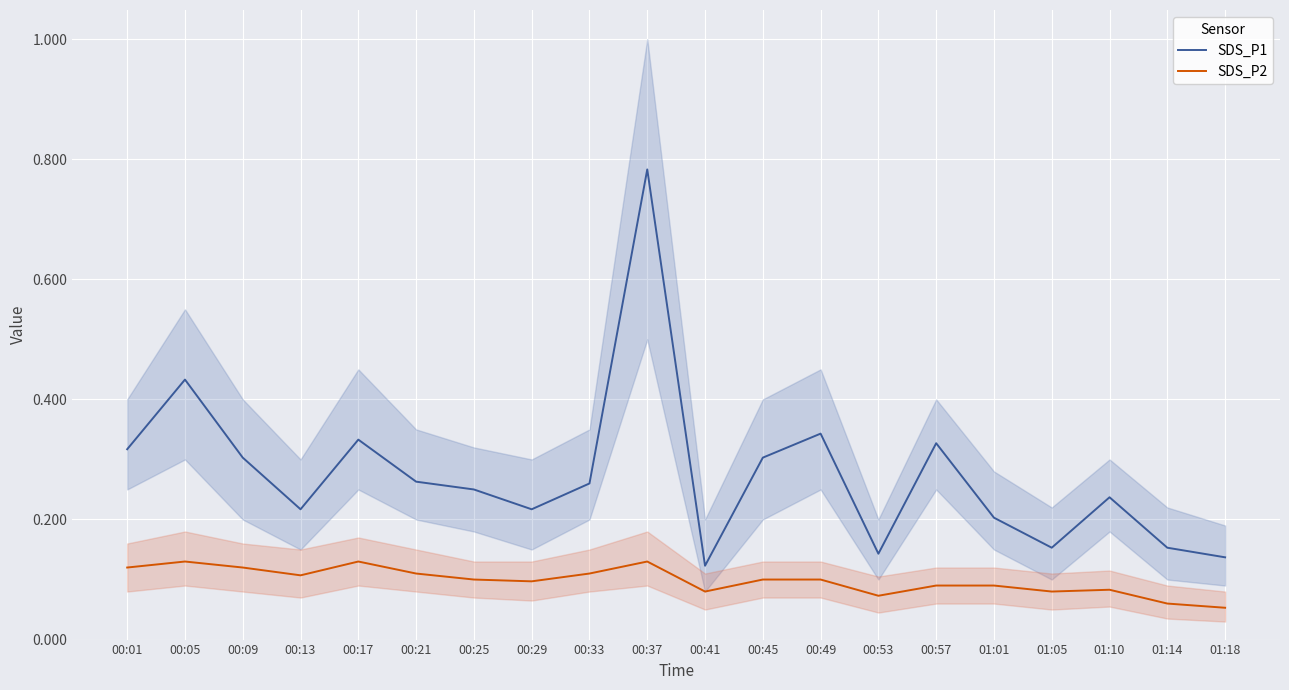

Reading right to left, transcribe all the data shown in this chart.

SDS_P1: 0.1	0.2	0.2	0.2	0.2	0.3	0.1	0.3	0.3	0.1	0.8	0.3	0.2	0.2	0.3	0.3	0.2	0.3	0.4	0.3
SDS_P2: 0.1	0.1	0.1	0.1	0.1	0.1	0.1	0.1	0.1	0.1	0.1	0.1	0.1	0.1	0.1	0.1	0.1	0.1	0.1	0.1